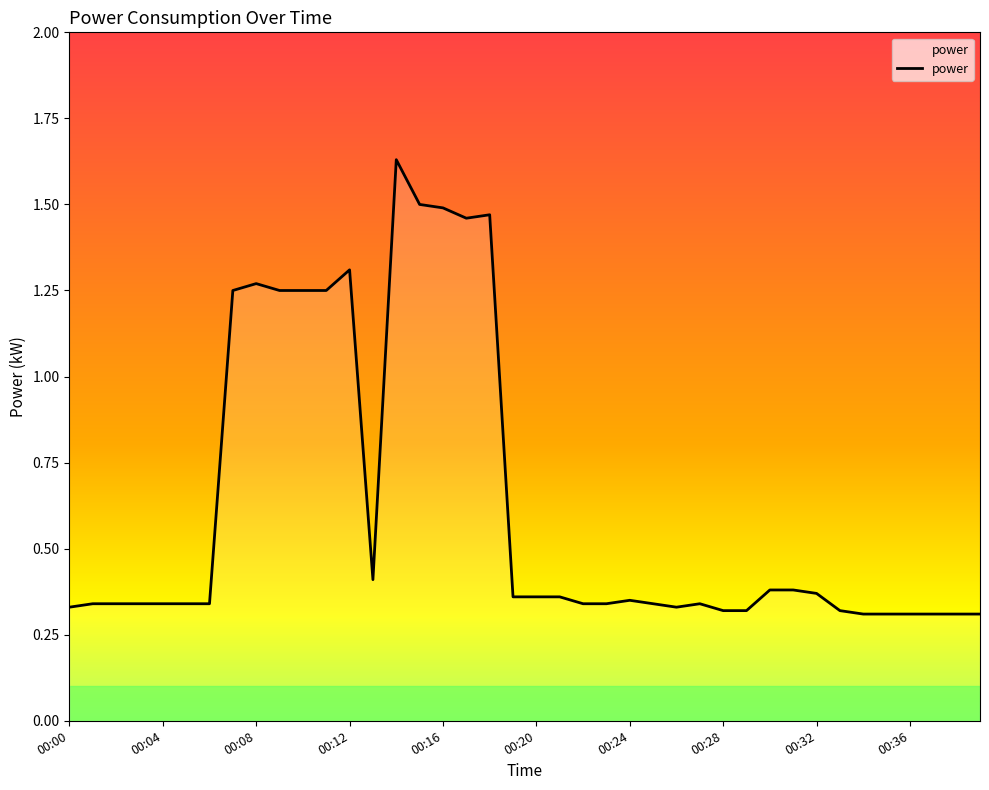

What is the greatest value displayed?

1.6